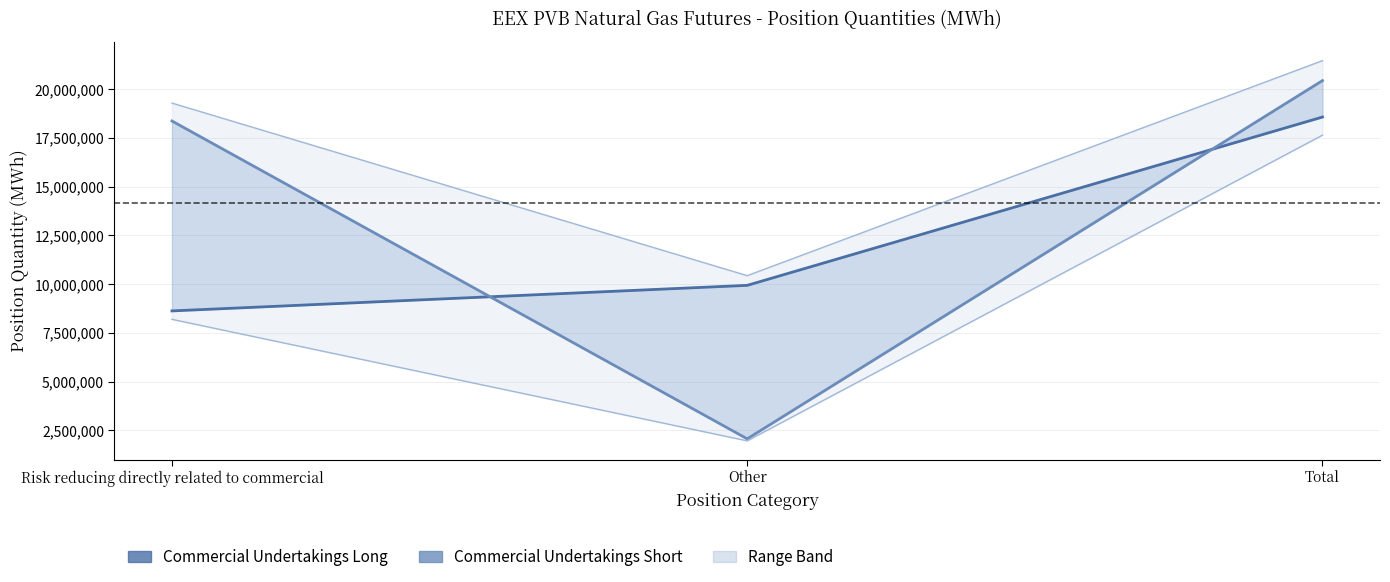

Does the chart have visible grid lines?

Yes